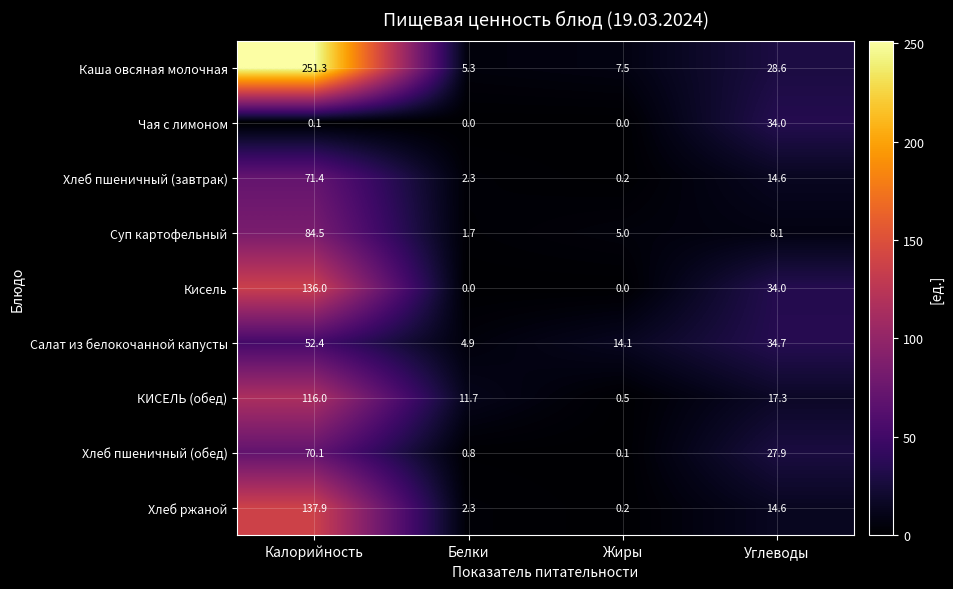

Which series has the largest total across all categories?

Каша овсяная молочная